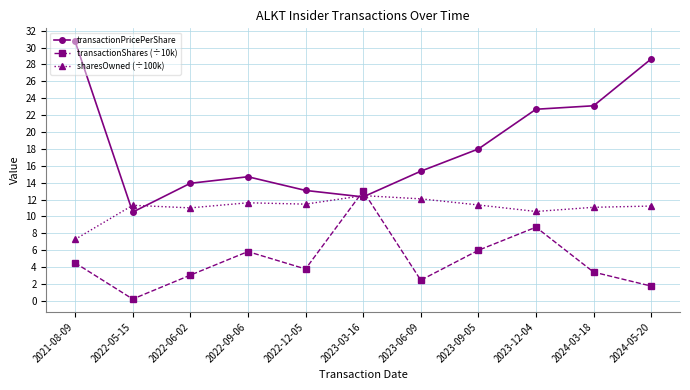

Where is the first local maximum for transactionPricePerShare?

2022-09-06